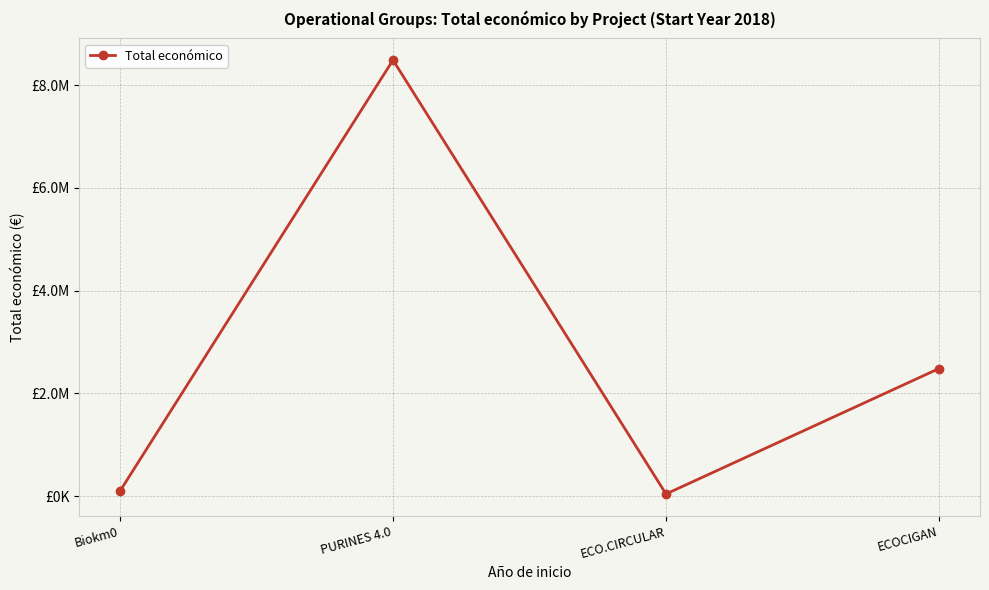

What position from the left is ECO.CIRCULAR?

3